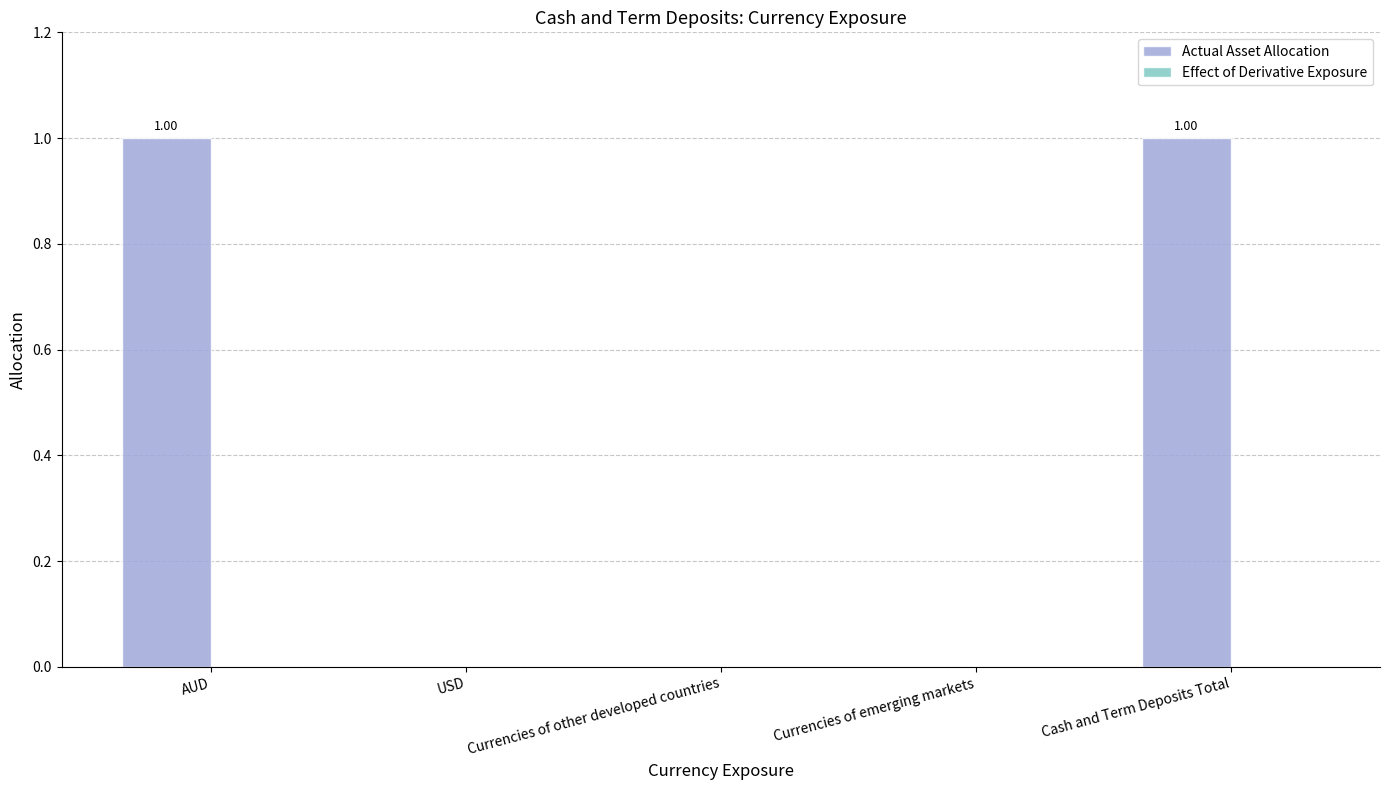

What is the ratio of the value at AUD to the value at Cash and Term Deposits Total?

1.0